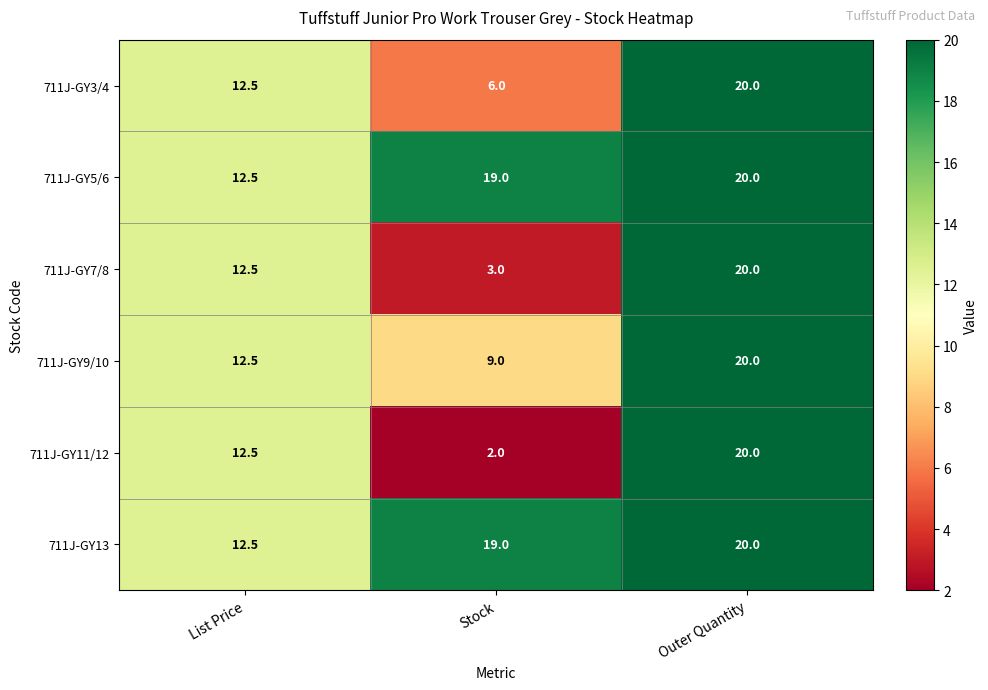

Is it true that 711J-GY7/8 equals 20.0 at Outer Quantity?

True